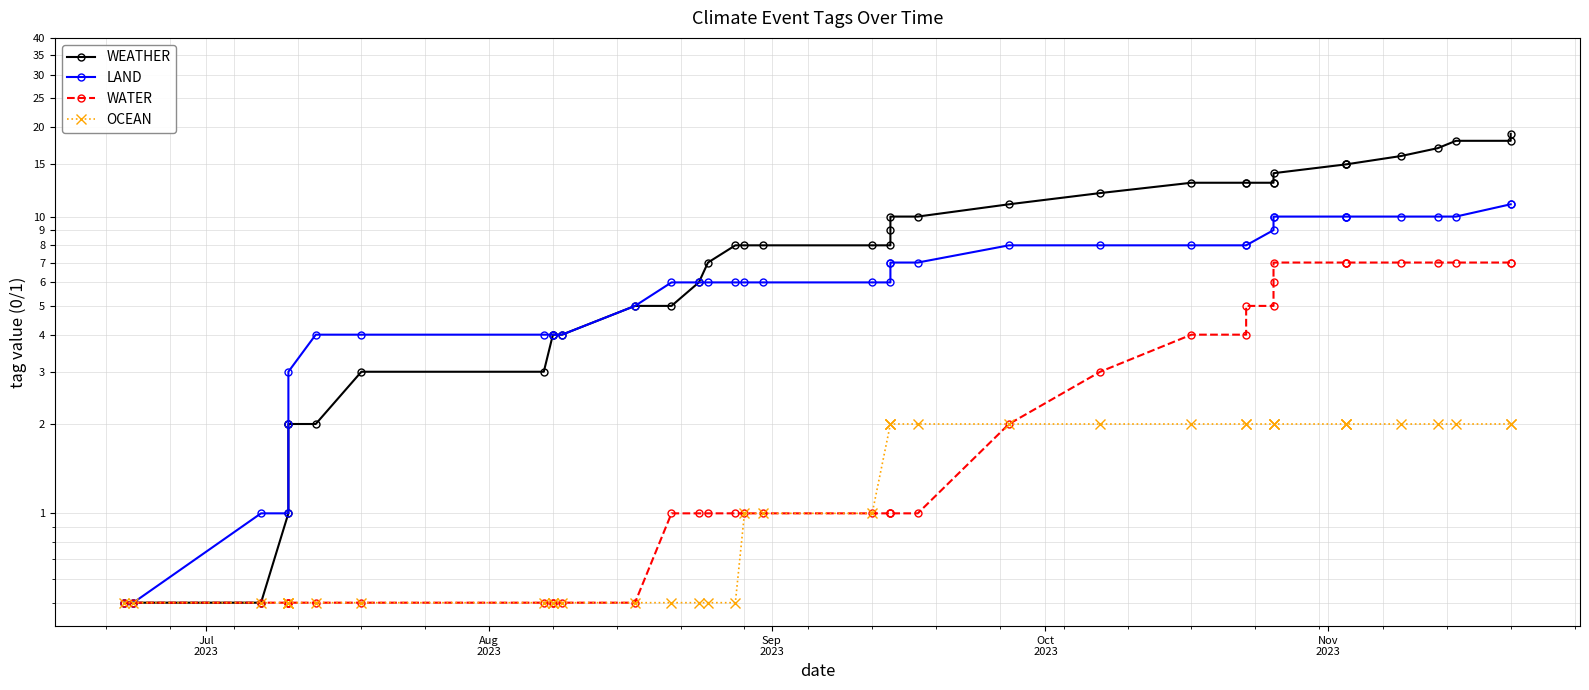

How many data points in OCEAN are less than 2?

20